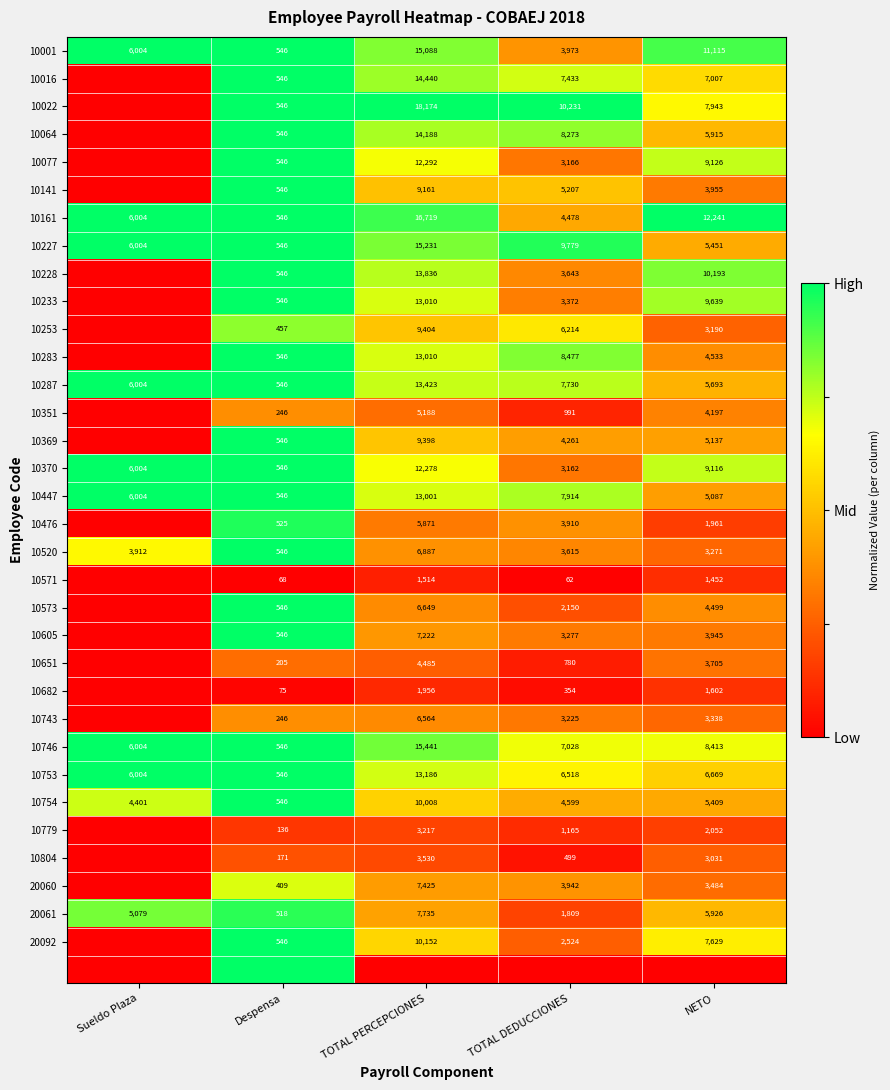

What is the difference between the maximum and minimum values in the 10001 series?

14542